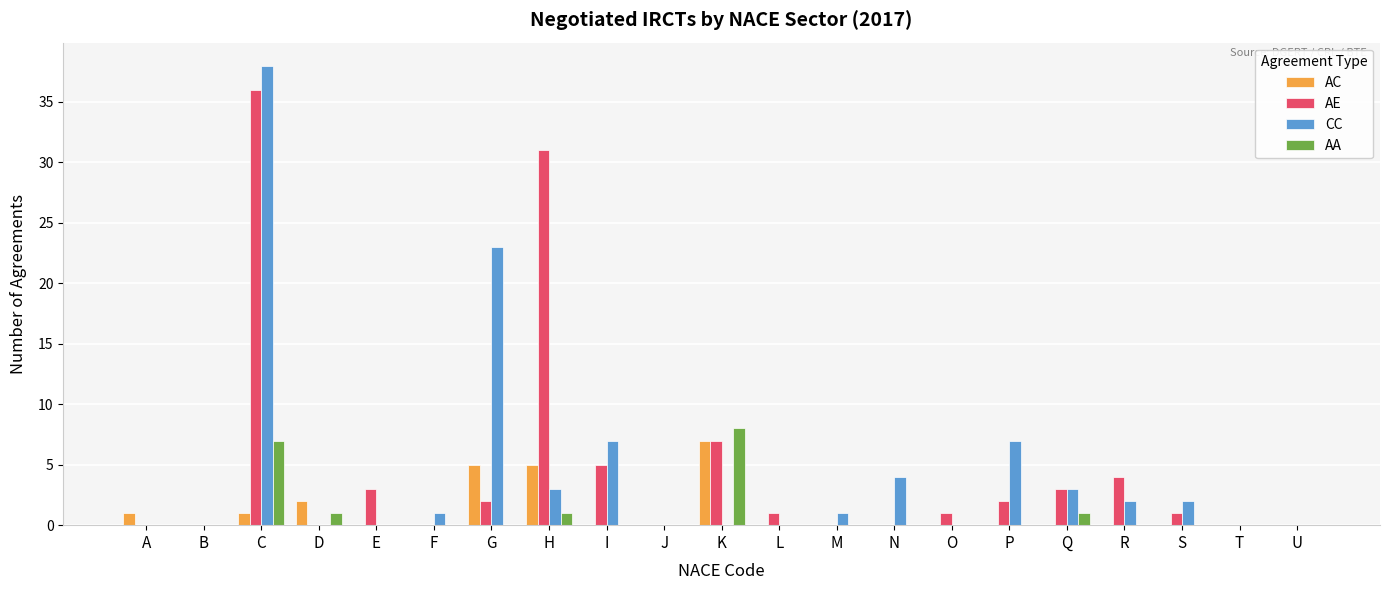

What is the highest value of the AE series?

36